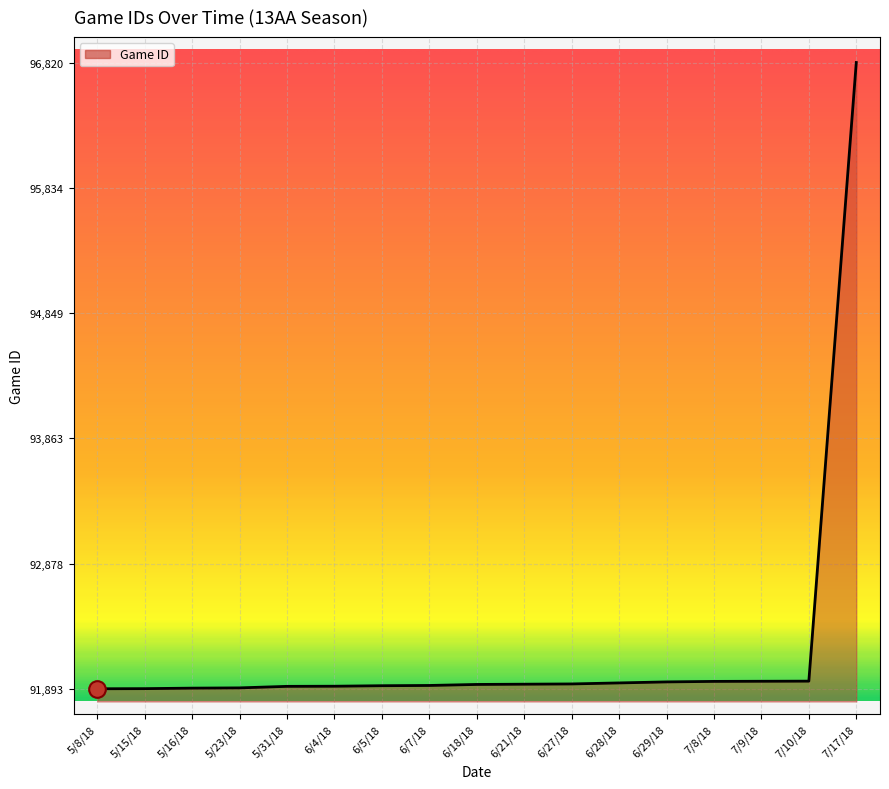

Approximately how many times larger is the value at 6/27/18 compared to 6/21/18?

1.0